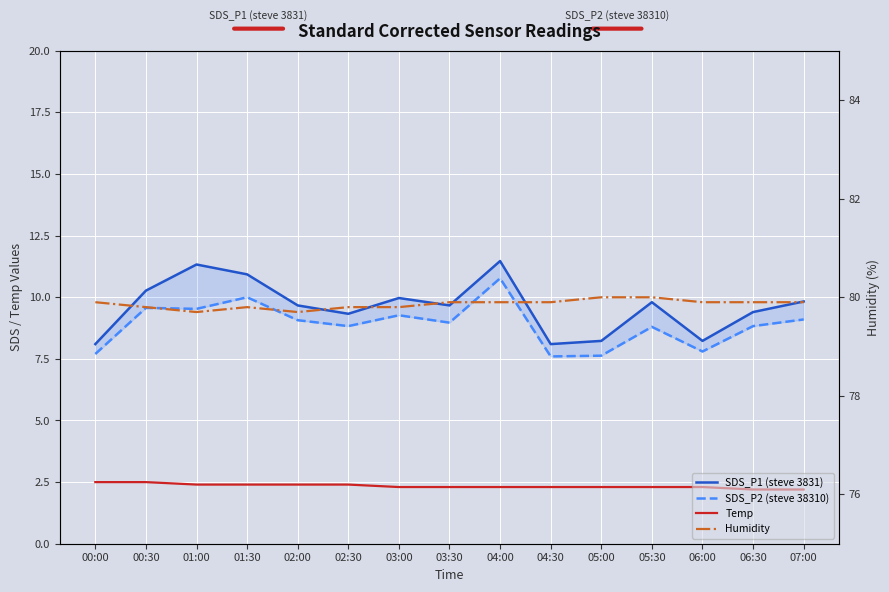

Is it true that Humidity equals 79.9 at 07:00?

True